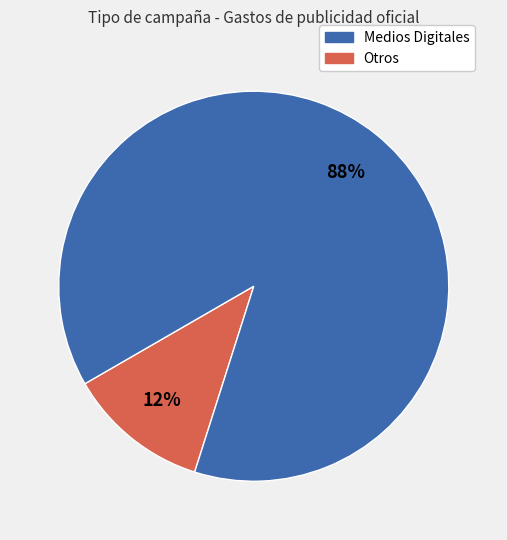

To the nearest percent, what is the average slice percentage?

50%